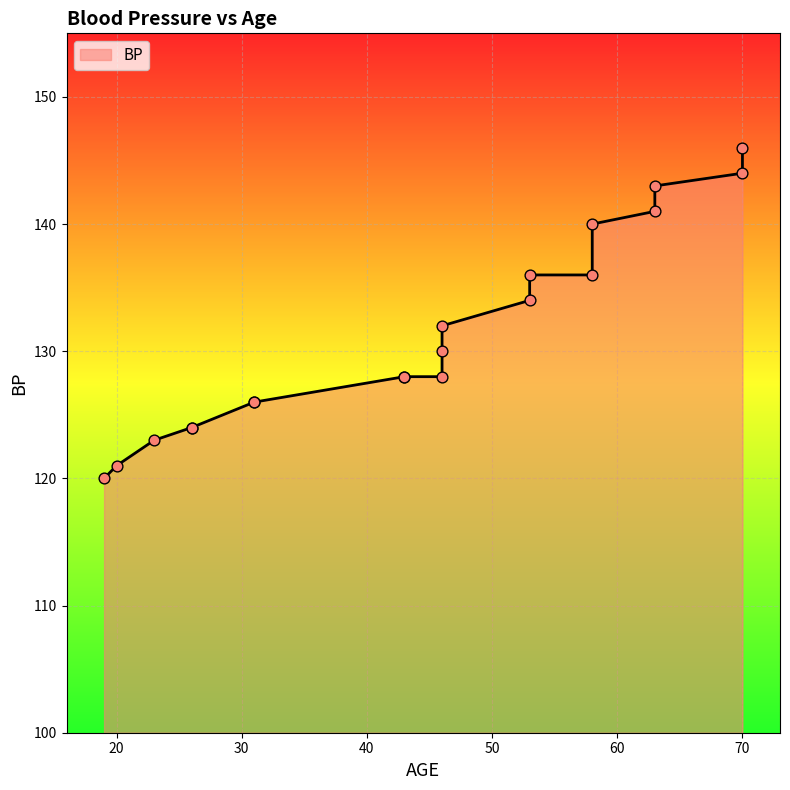

Which has a higher value, 31 or 63?

63